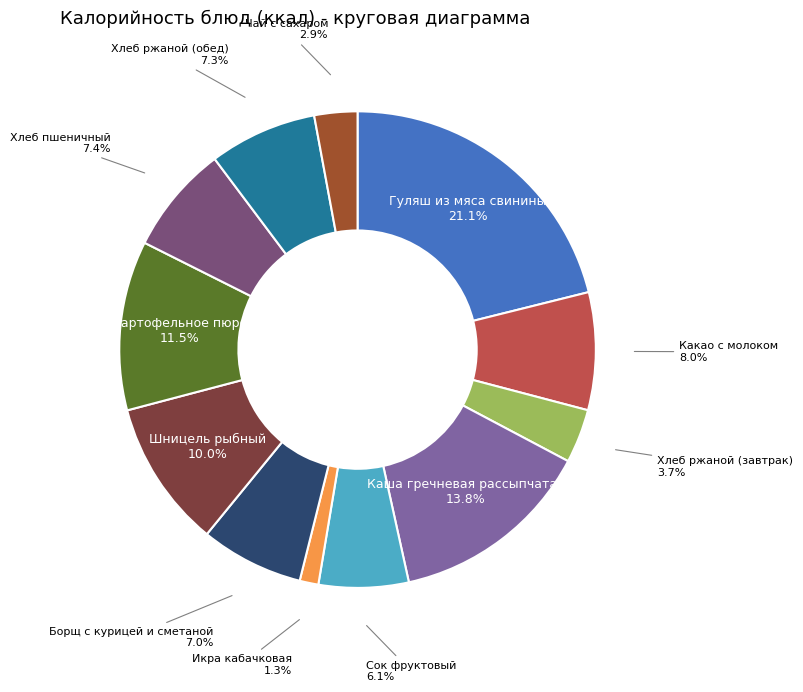

The Хлеб пшеничный slice represents 7% of the pie. True or false?

True